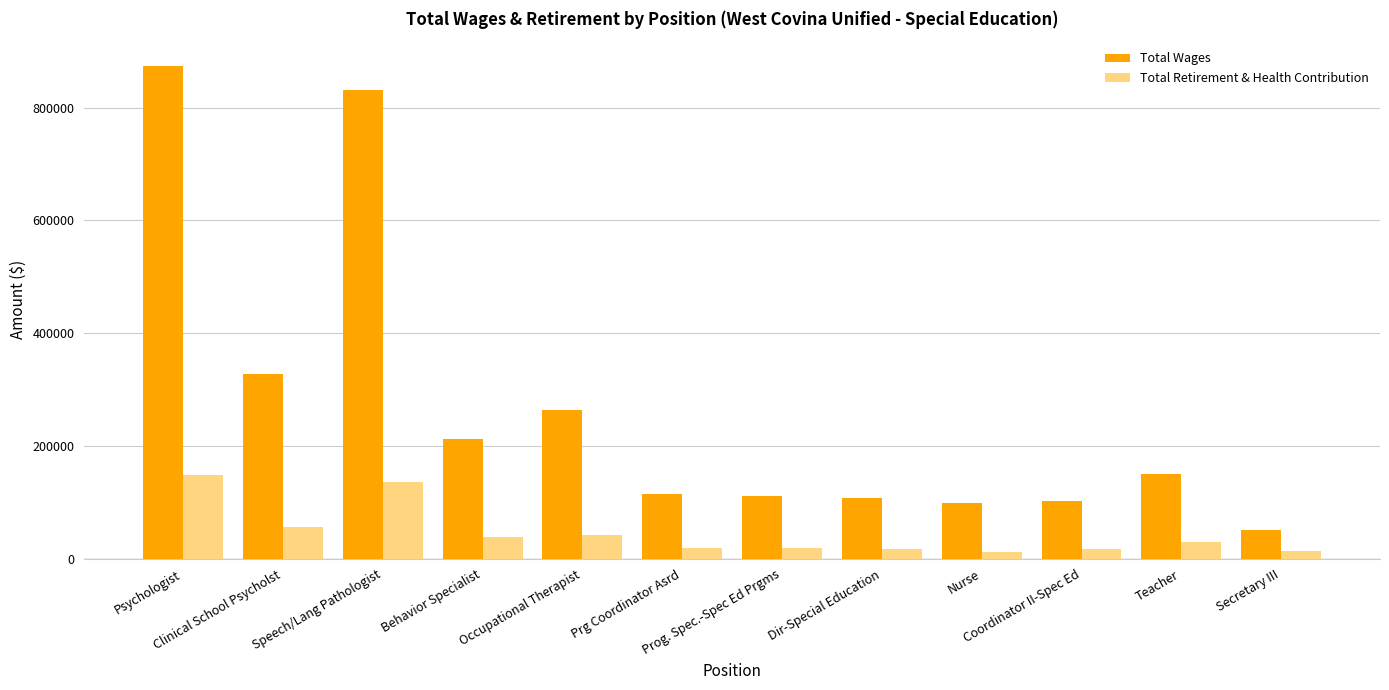

What is the difference between the maximum and minimum values in the Total Wages series?

822605.4